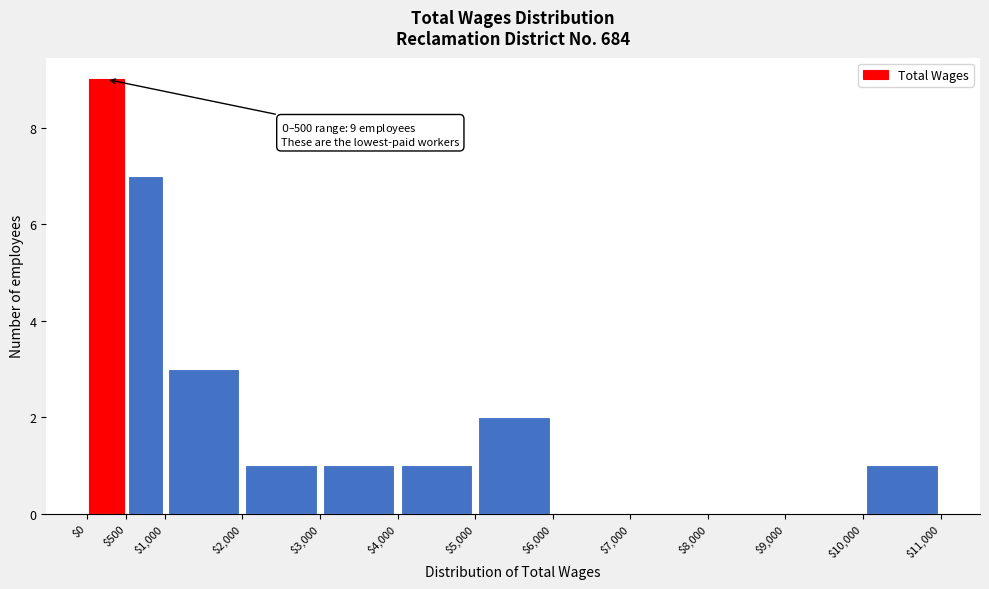

Which range on the x-axis has the tallest bar?

$0 to $500